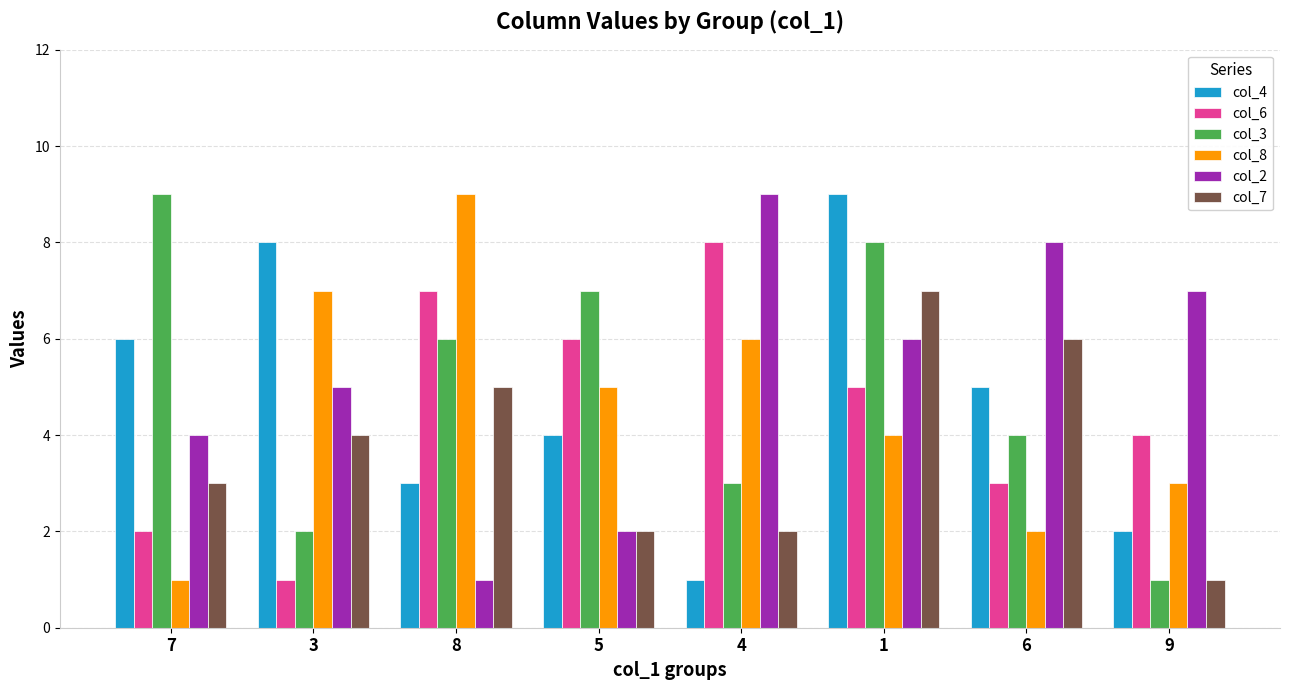

Rank the series at 8 from lowest to highest value.

col_2, col_4, col_7, col_3, col_6, col_8